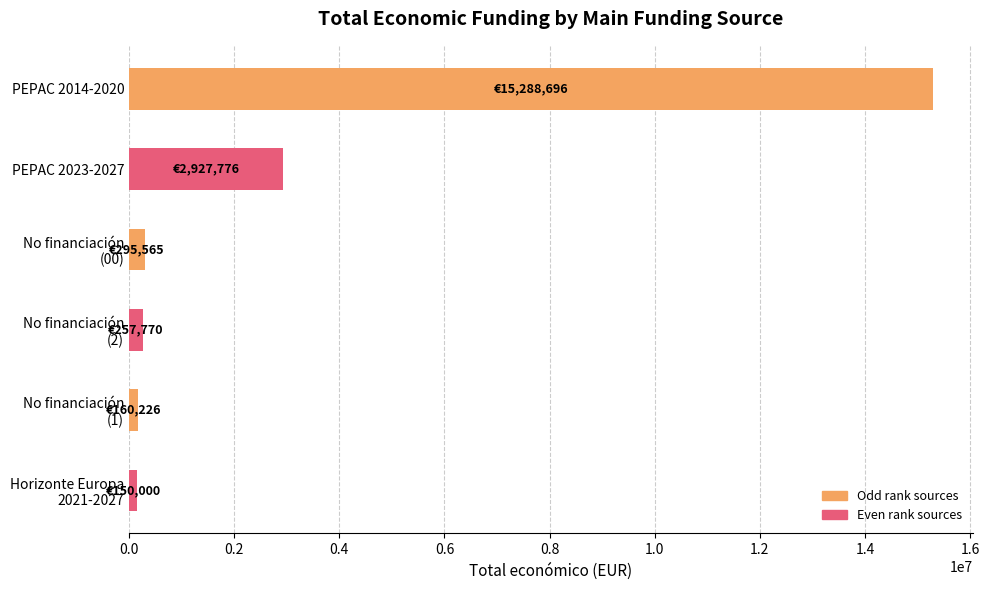

What is the label of the 6th bar from the bottom?

PEPAC 2014-2020